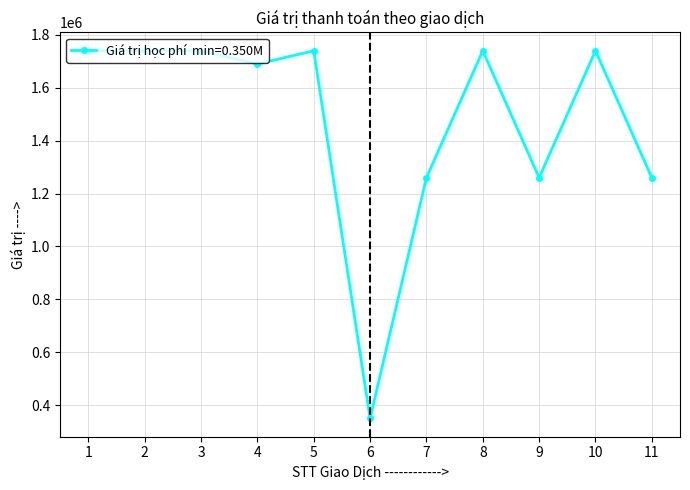

What is the difference between the maximum and minimum values?

1390000